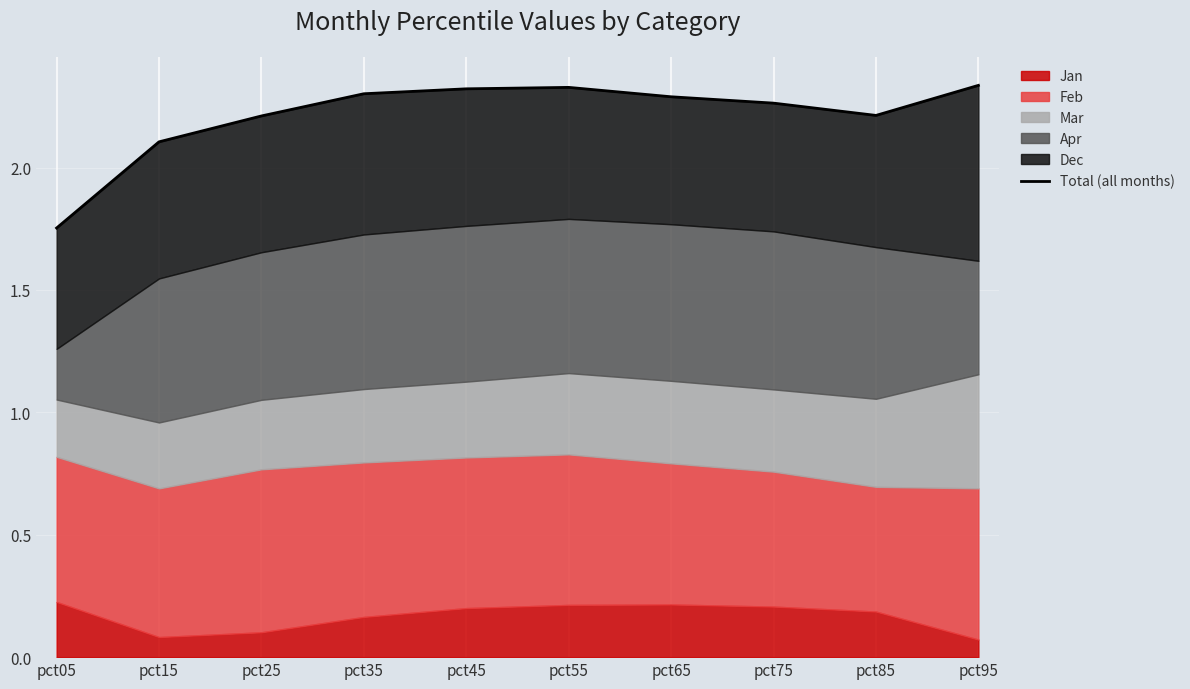

How many interior local peaks (higher than both neighbors) does the data have?

1